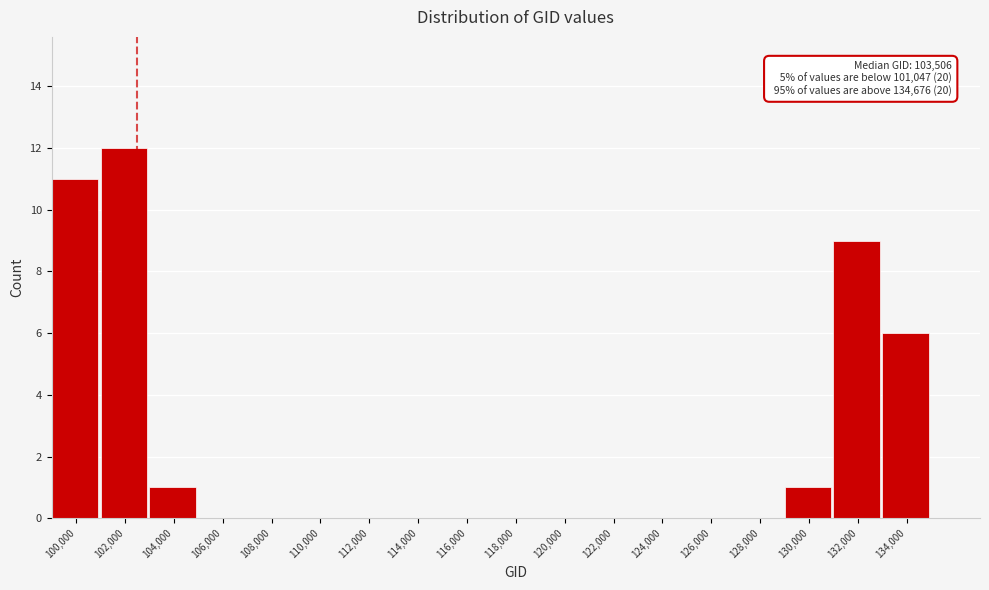

Reading left to right, extract all data points from this chart.

100,000=11	102,000=12	104,000=1	106,000=0	108,000=0	110,000=0	112,000=0	114,000=0	116,000=0	118,000=0	120,000=0	122,000=0	124,000=0	126,000=0	128,000=0	130,000=1	132,000=9	134,000=6